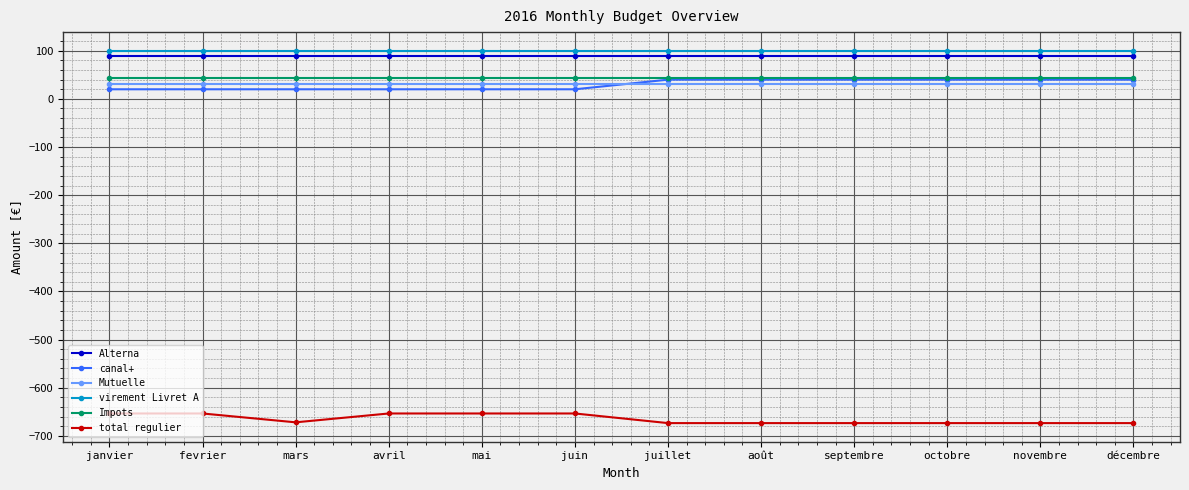

What is the maximum value for virement Livret A?

100.0